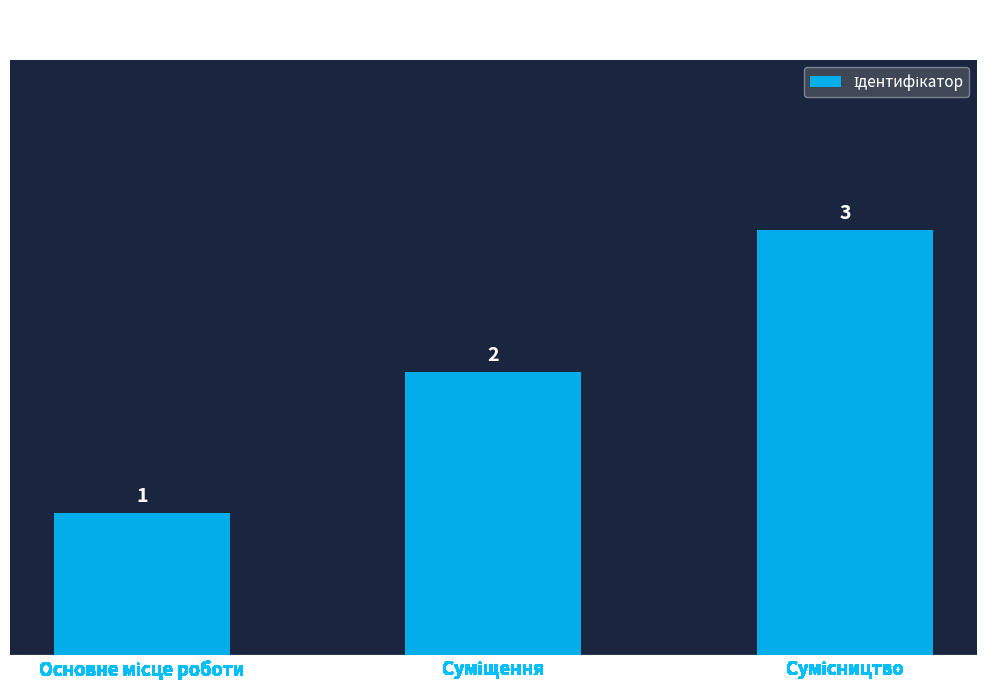

What is the greatest value displayed?

3